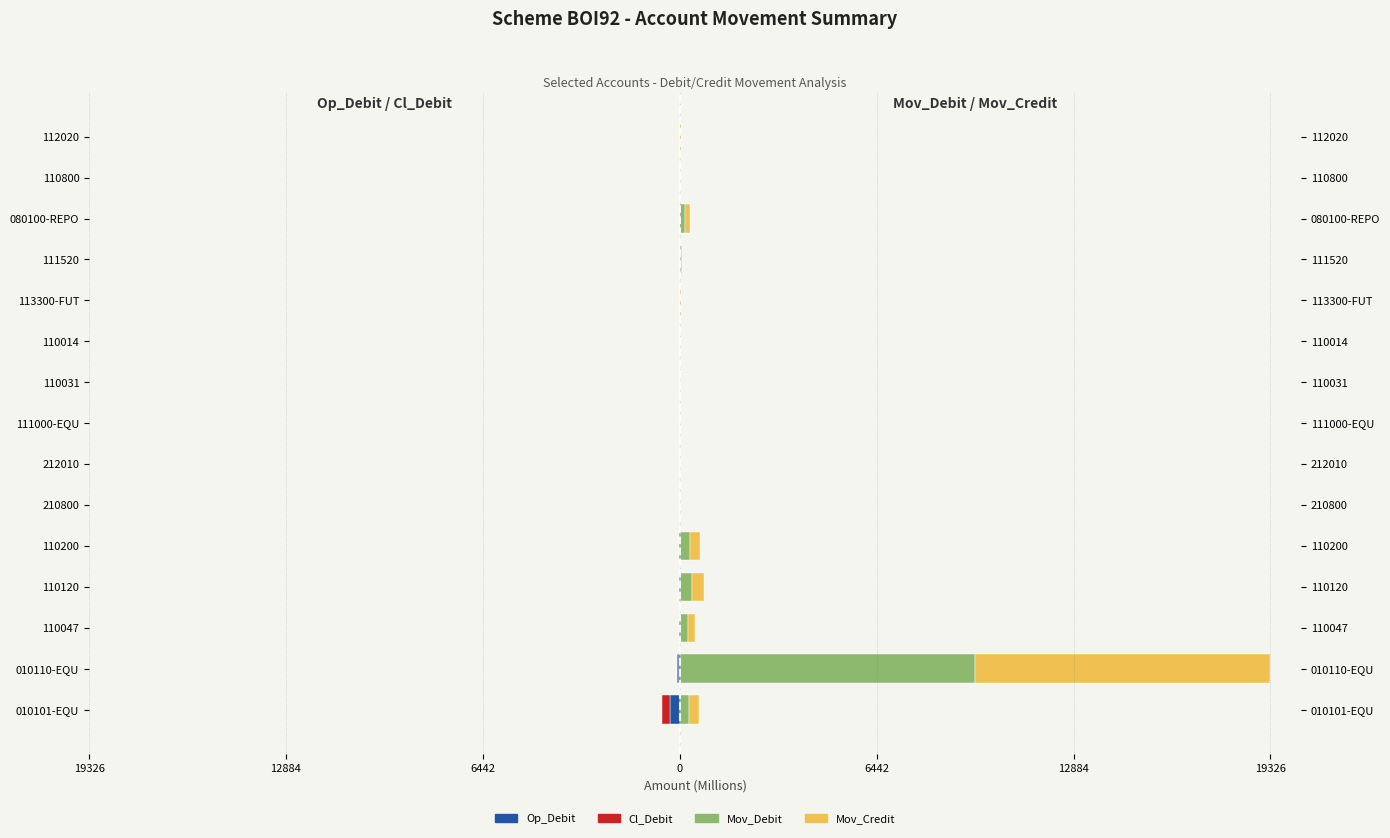

Which series changed the most between 110031 and 080100-REPO?

Mov_Debit